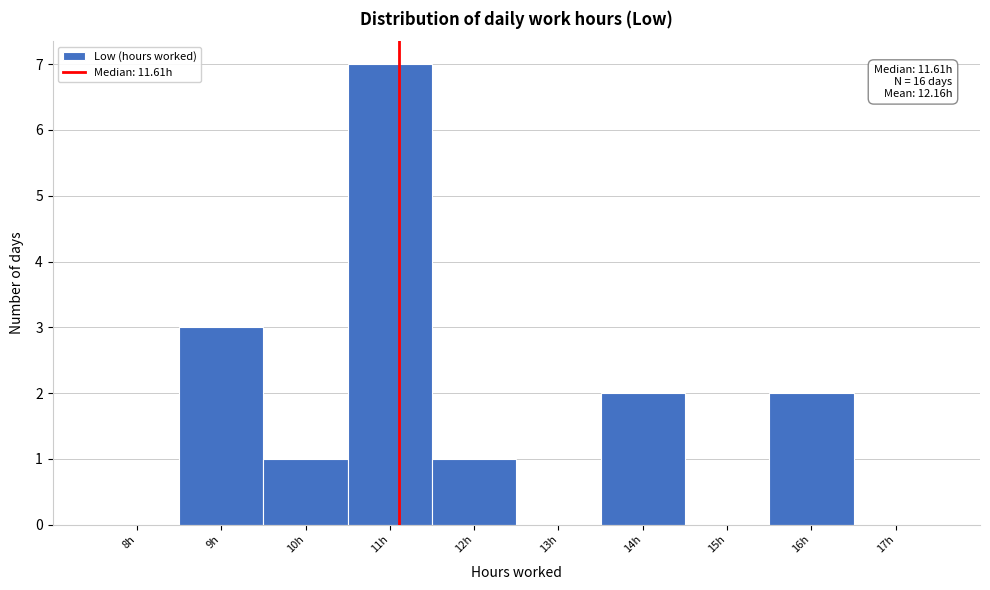

Reading right to left, list all the values displayed in this chart.

17h=0	16h=2	15h=0	14h=2	13h=0	12h=1	11h=7	10h=1	9h=3	8h=0